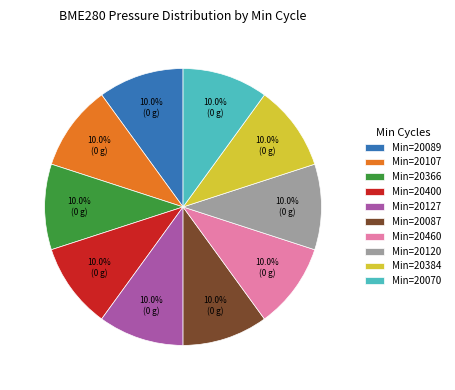

Does Min=20127 represent more than half of the total?

No